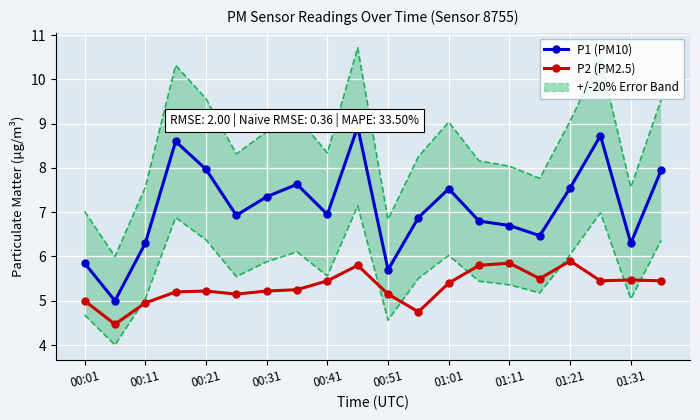

What is the sum of all P2 (PM2.5) values?

106.4